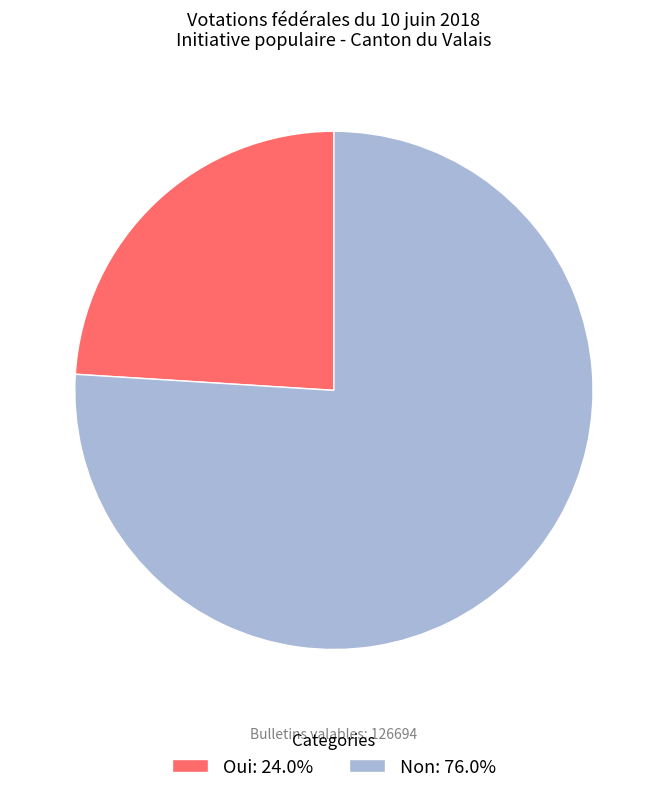

True or false: Non accounts for 76% of the total.

True